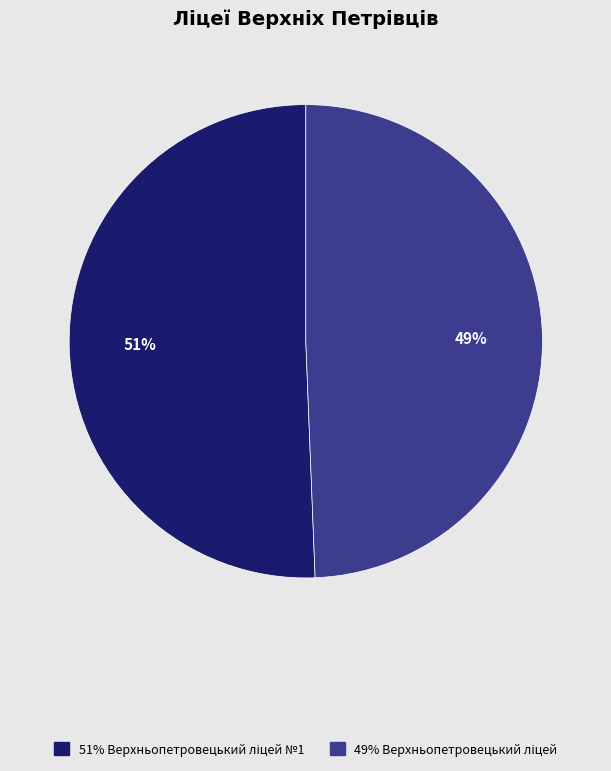

Is there a majority slice in this chart?

Yes